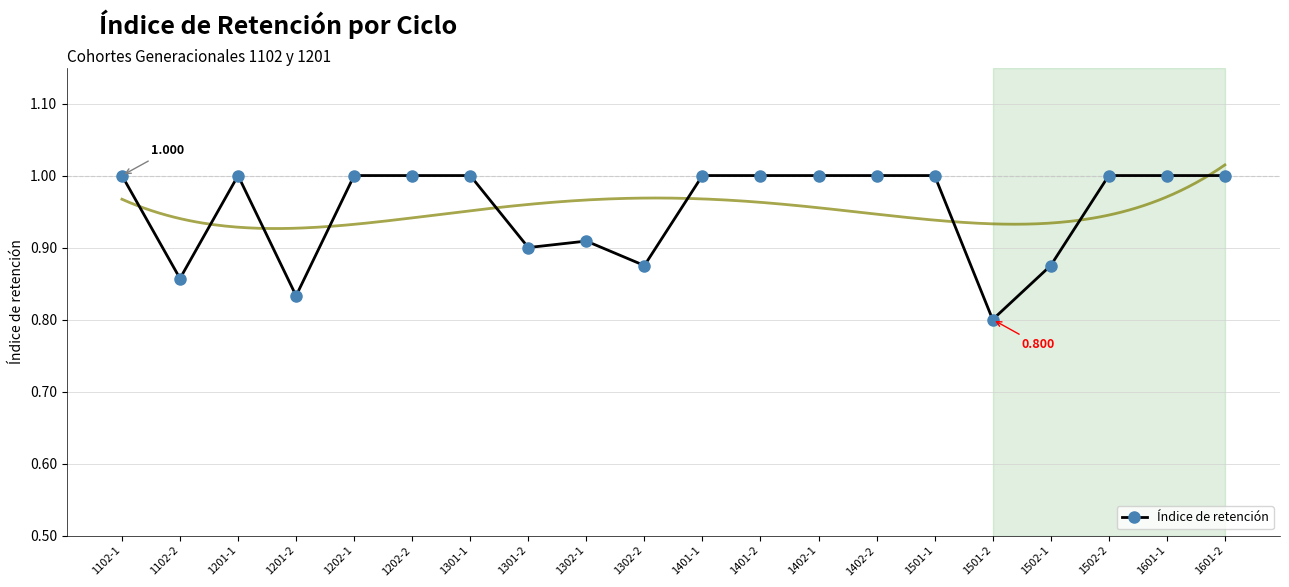

Count the values in the range 0 to 1.

20